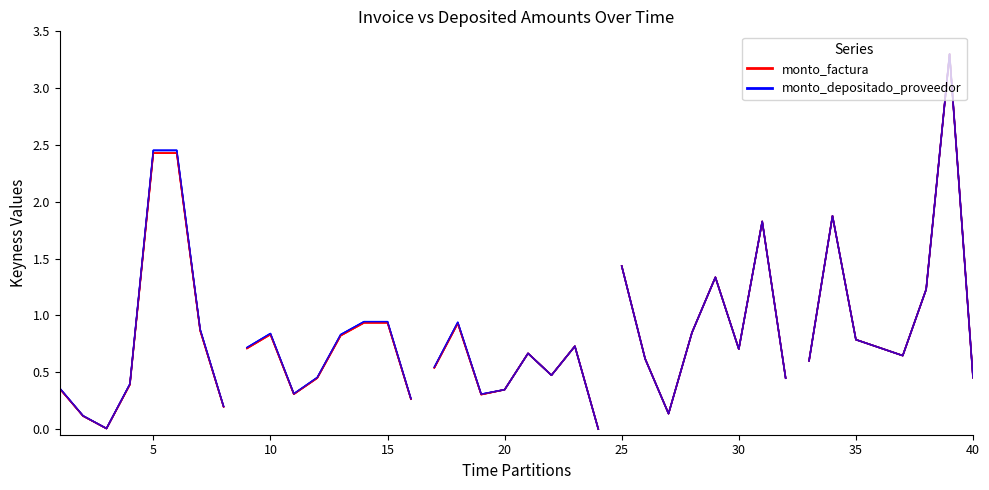

The value of monto_factura at 25 is 0.9. True or false?

False